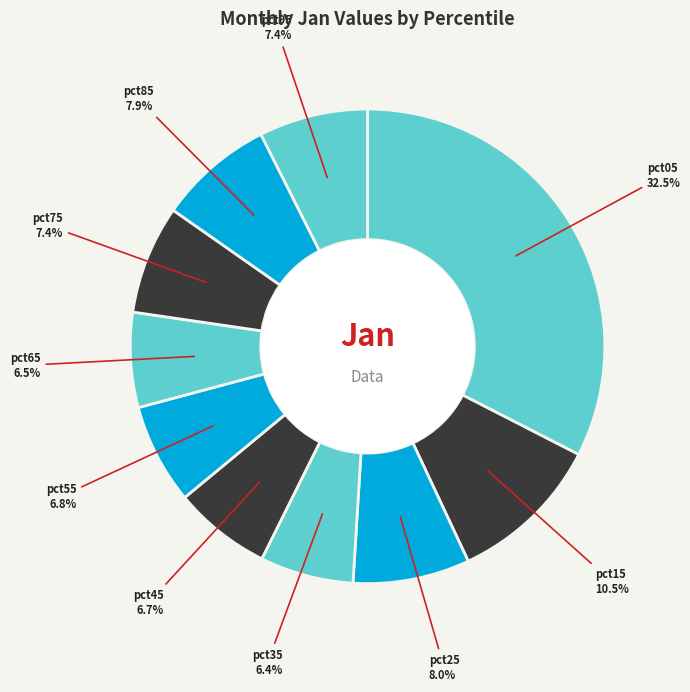

What percentage is NOT represented by pct45?

93.3%